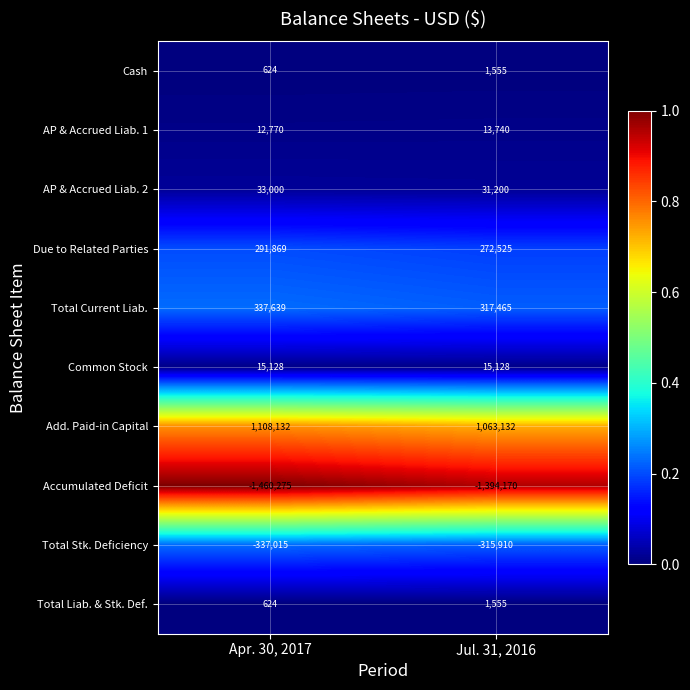

What is the greatest value displayed?

1108132